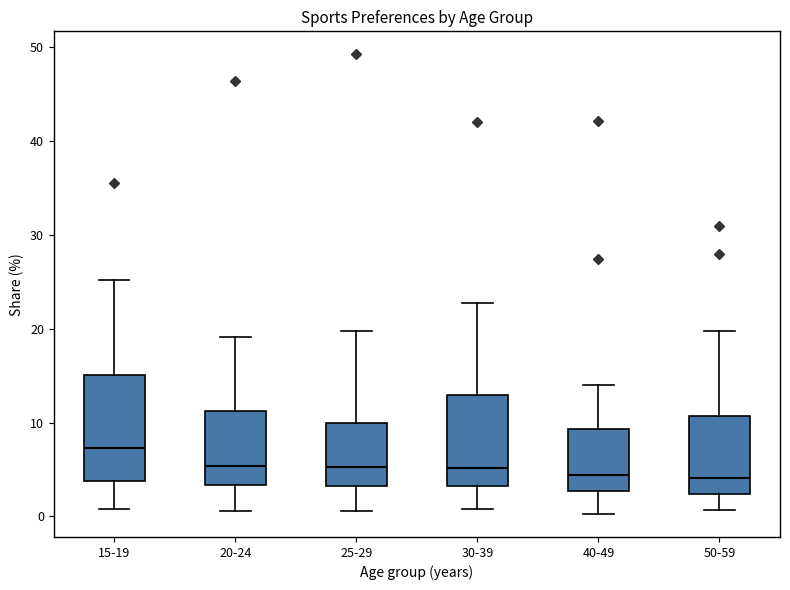

Reading left to right, transcribe this box plot: for each box, give where its median line is, the range the box spans, and where its two whiskers end, as read against the y-axis. The values are not printed on the chart, so give them approximately, as read against the axis.

15-19: median 7, box 4 to 15, whiskers 1 to 25
20-24: median 5, box 3 to 11, whiskers 1 to 19
25-29: median 5, box 3 to 10, whiskers 1 to 20
30-39: median 5, box 3 to 13, whiskers 1 to 23
40-49: median 4, box 3 to 9, whiskers 0 to 14
50-59: median 4, box 2 to 11, whiskers 1 to 20